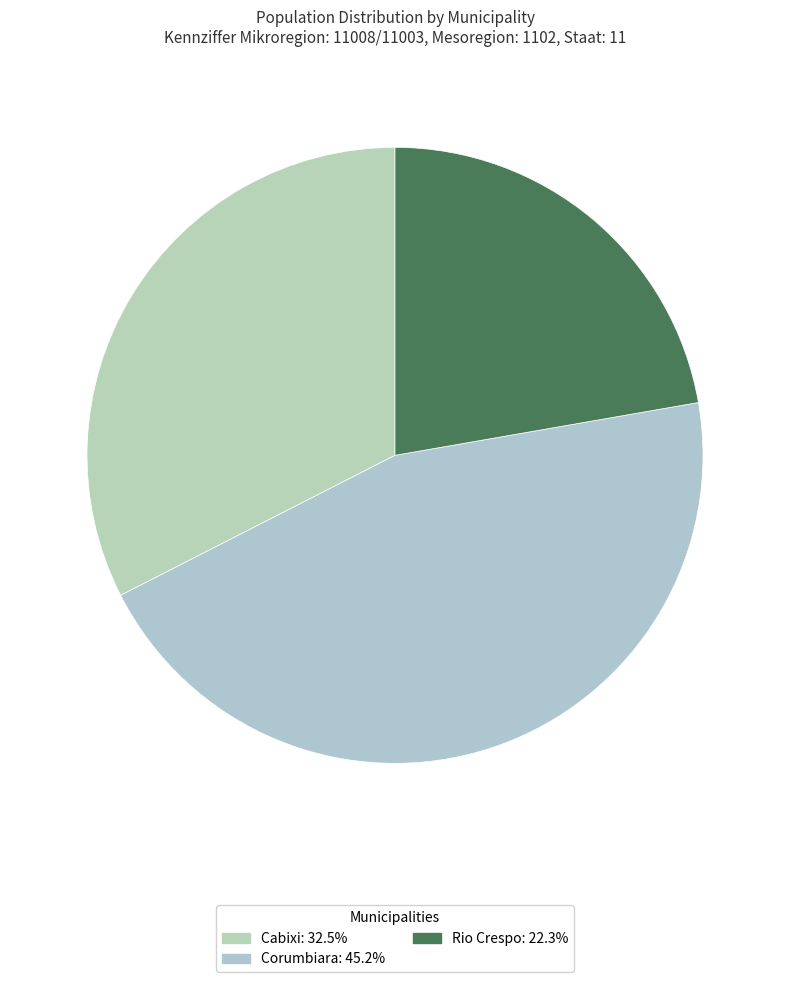

Which slice is the smallest?

Rio Crespo